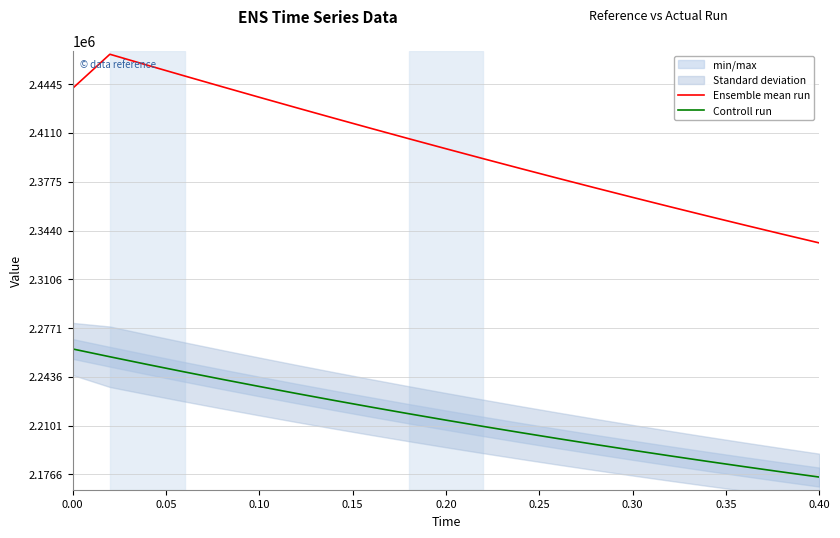

Which series has the widest spread of values?

Ensemble mean run